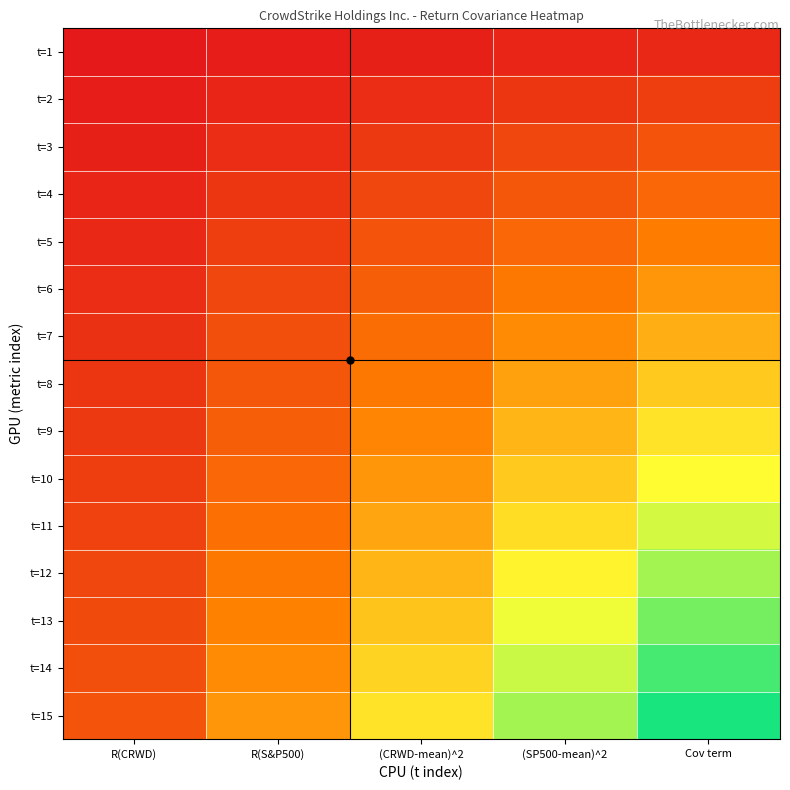

Which series has the largest total across all categories?

t=15